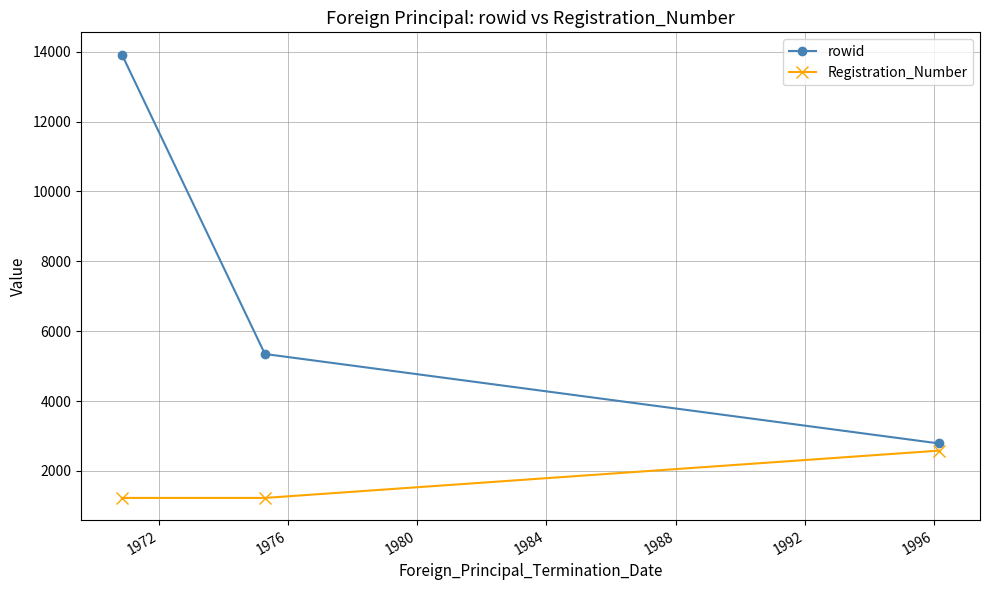

Reading left to right, list all the values displayed in this chart.

rowid: 13918	5346	2785
Registration_Number: 1226	1226	2580